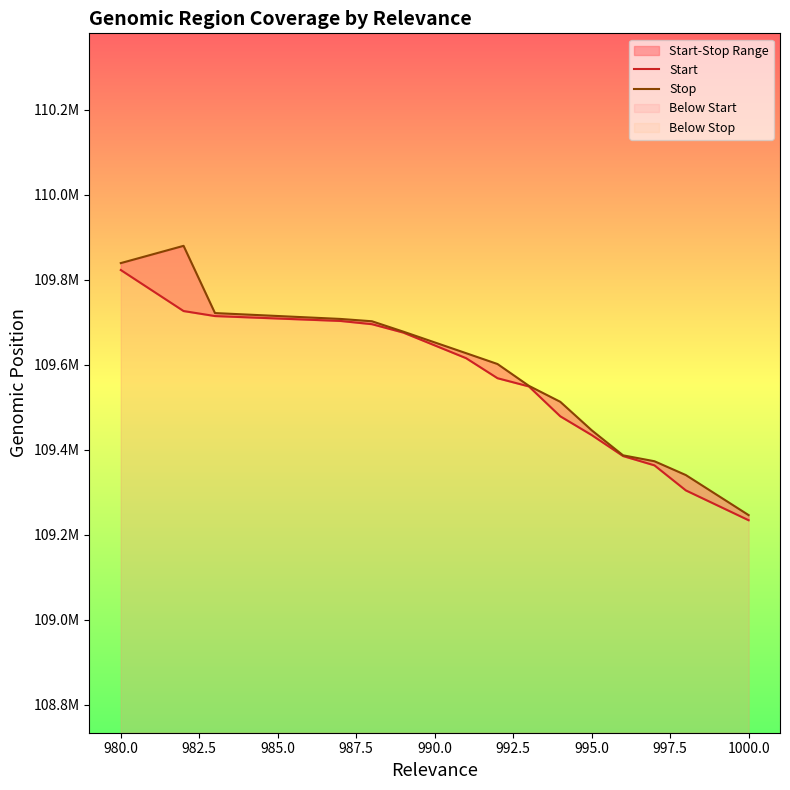

How many lines are shown in the chart?

2